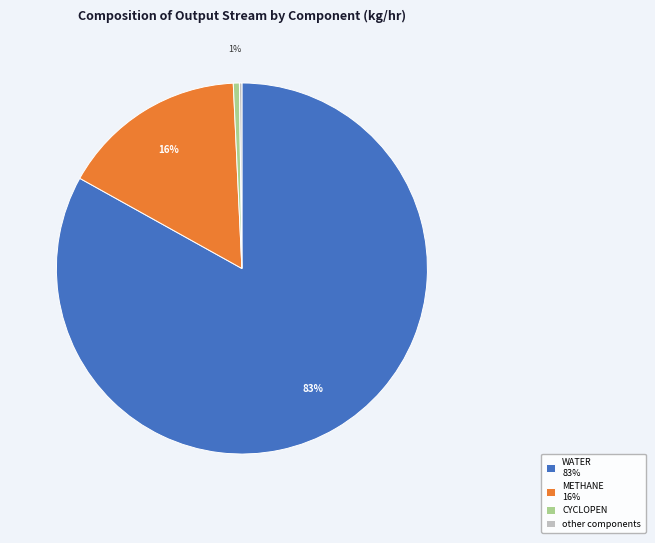

What is the largest slice in the pie chart?

WATER 83%